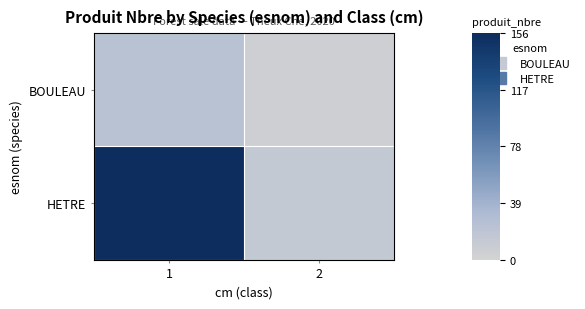

Which series has the widest spread of values?

HETRE